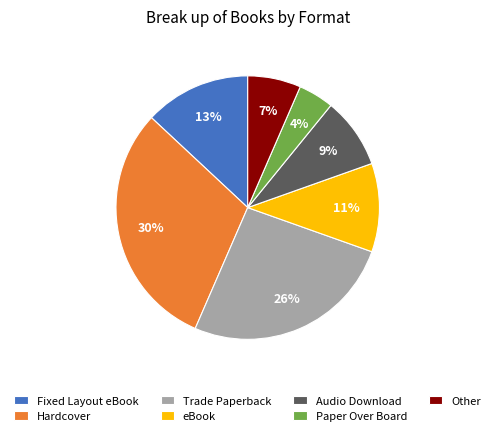

What percentage is the Paper Over Board slice, to the nearest percent?

4%